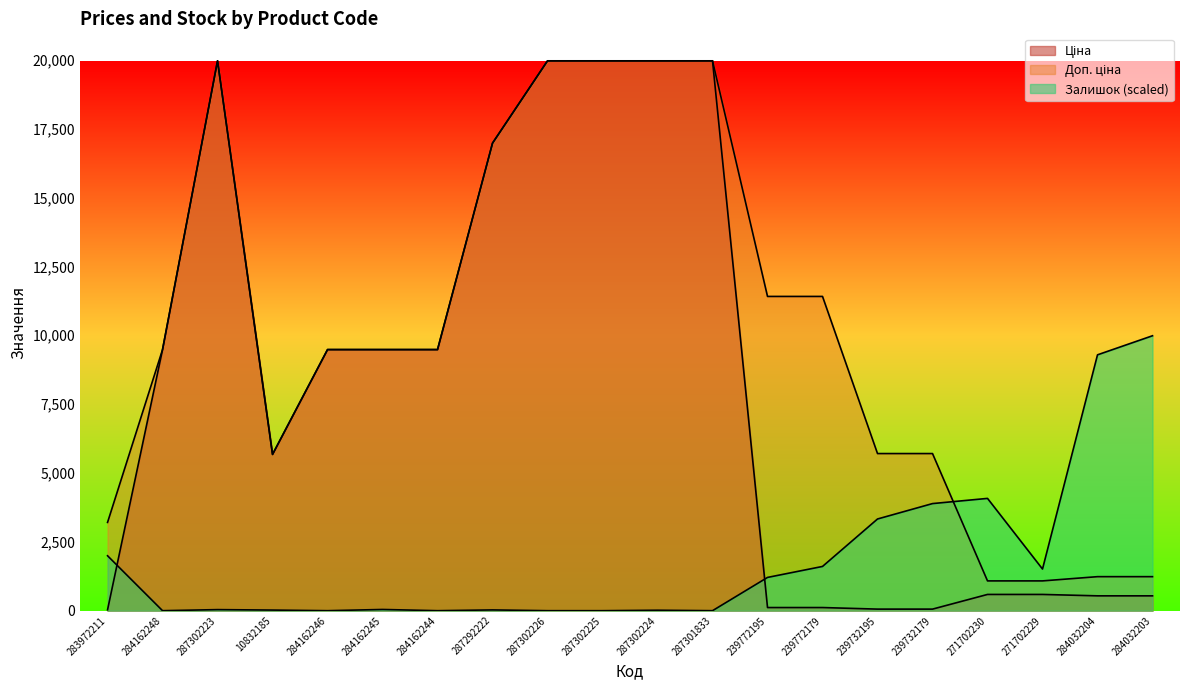

The Залишок series shows 2646.7 at 239772179. True or false?

False